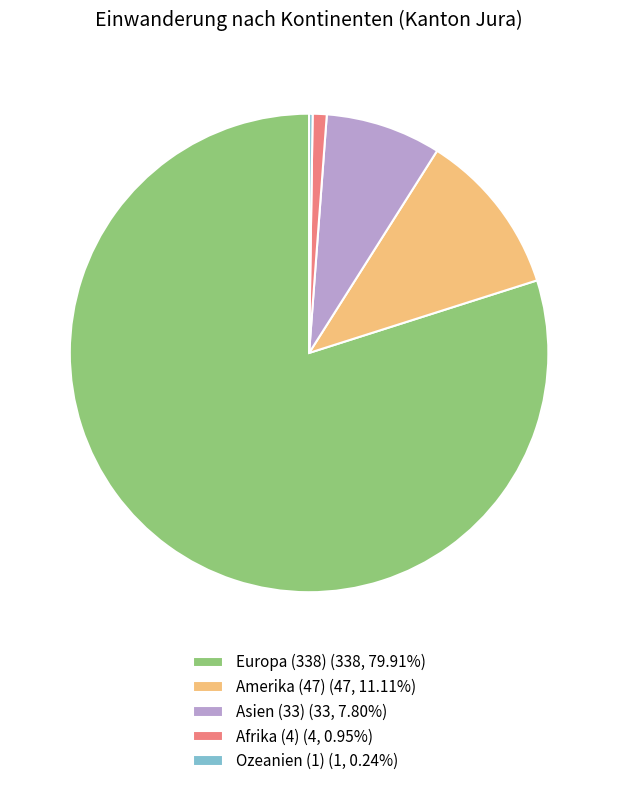

Is there any slice that represents more than half of the pie?

Yes